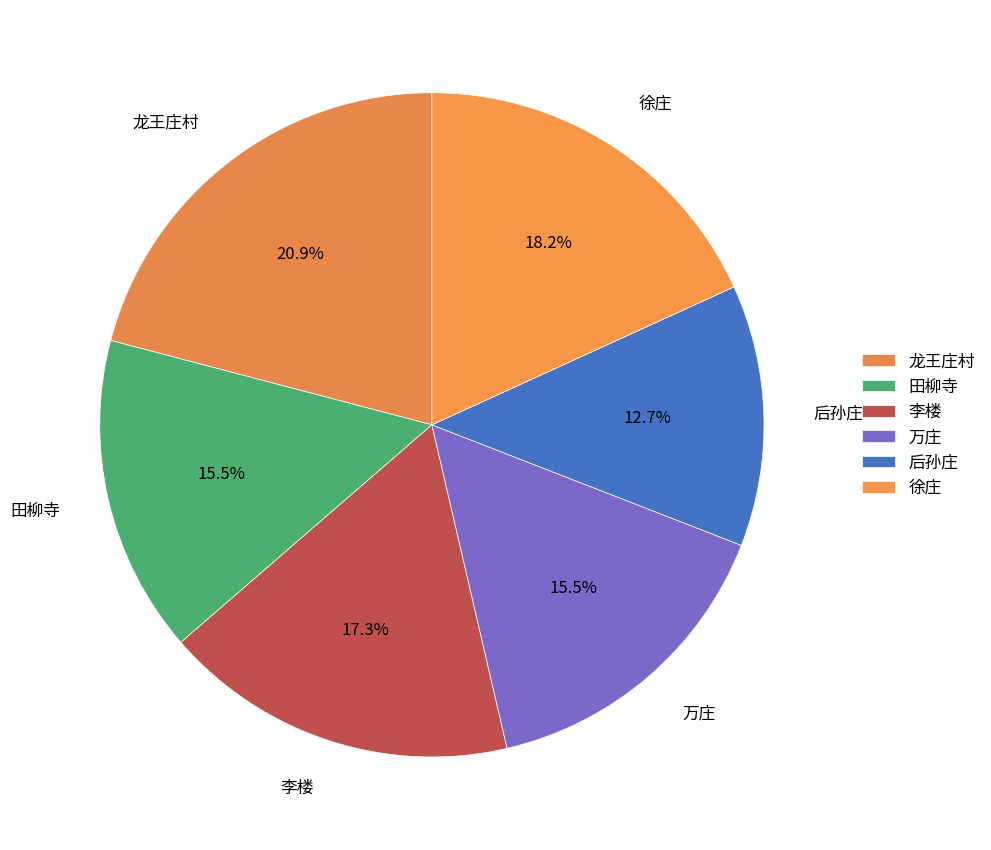

To the nearest percent, what is the combined percentage of 田柳寺 and 徐庄?

34%